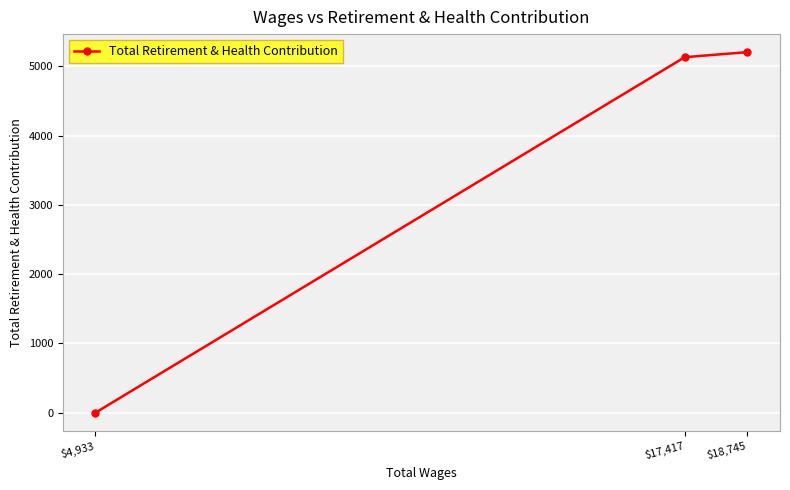

How many values are above zero?

2